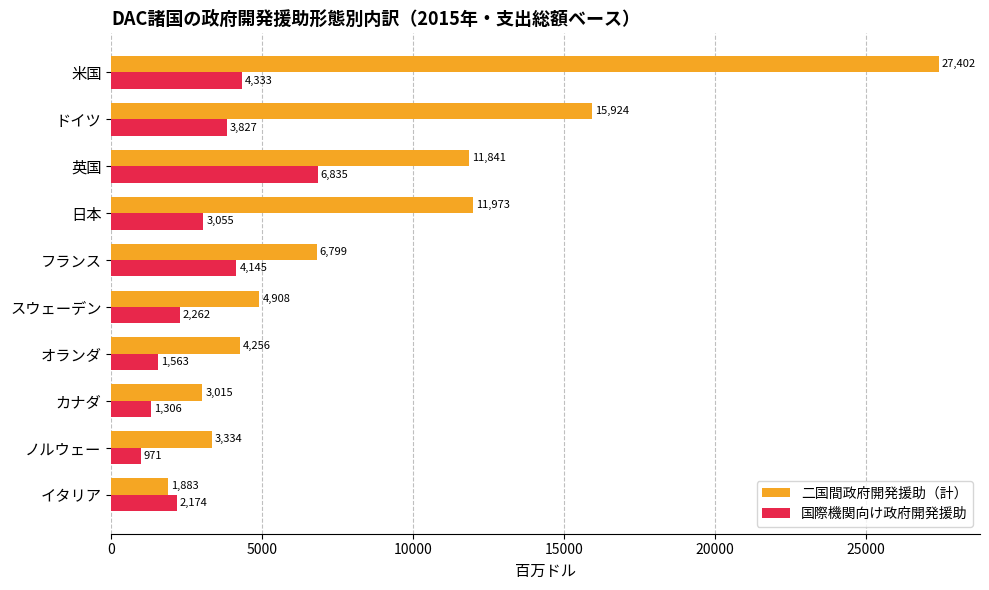

The 国際機関向け政府開発援助 series shows 1934.4 at 英国. True or false?

False